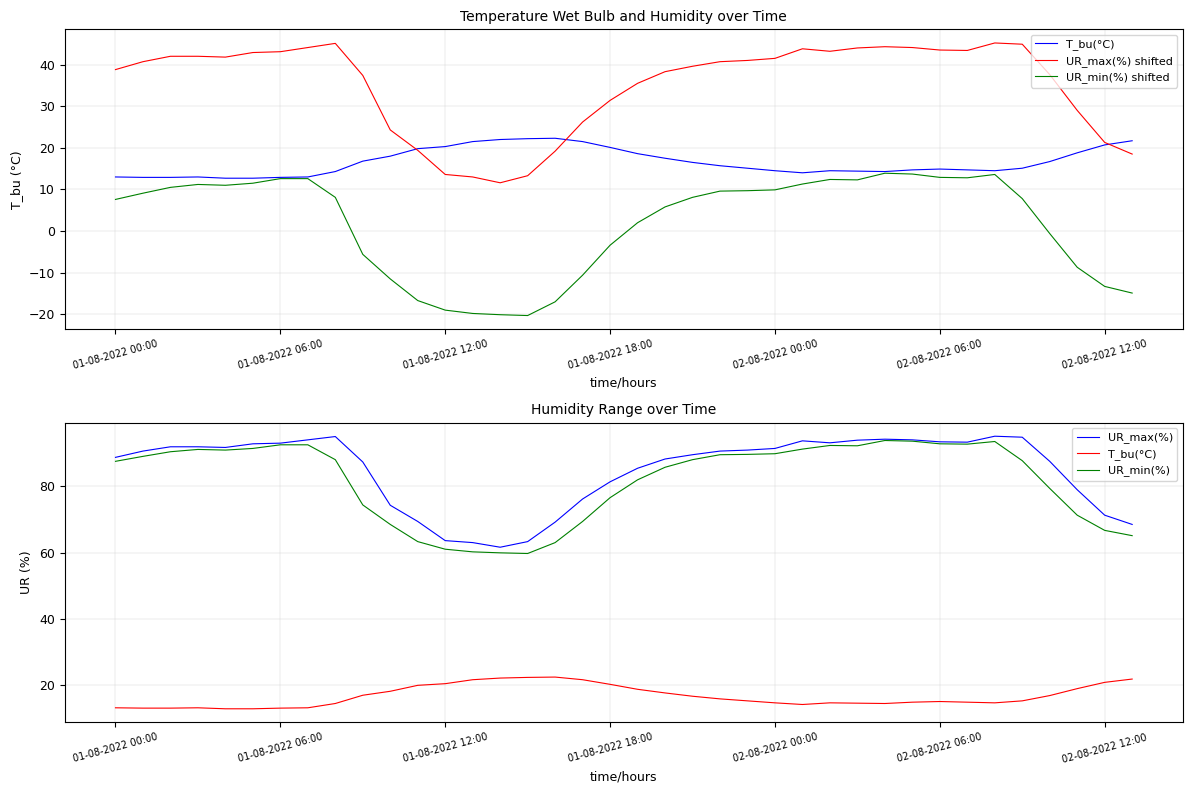

How many interior local peaks does the T_bu(°C) series have?

4